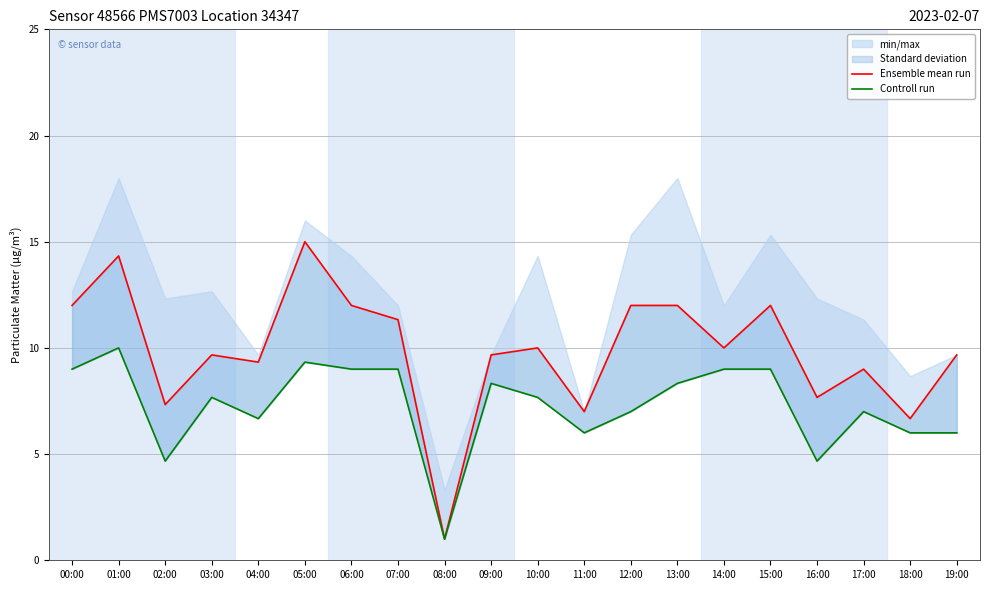

How many values in the Ensemble mean run series exceed 10?

8